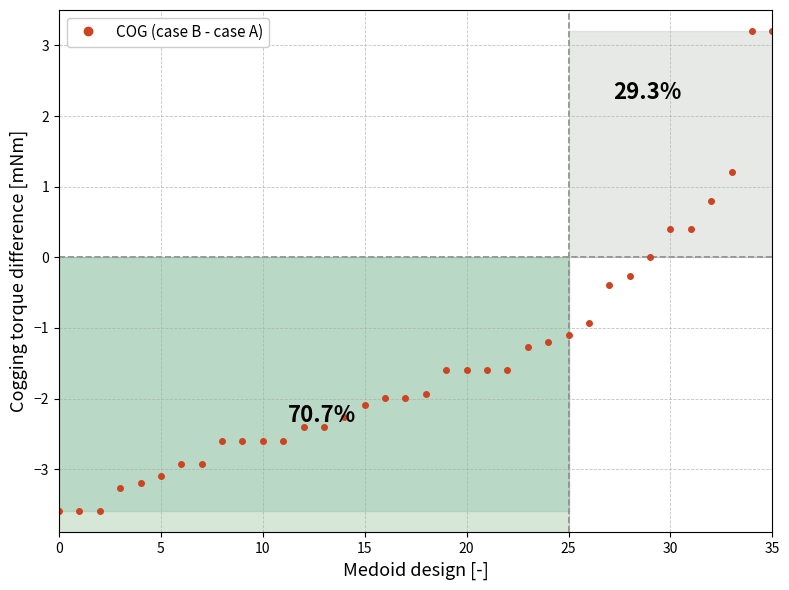

Does the chart have visible grid lines?

Yes